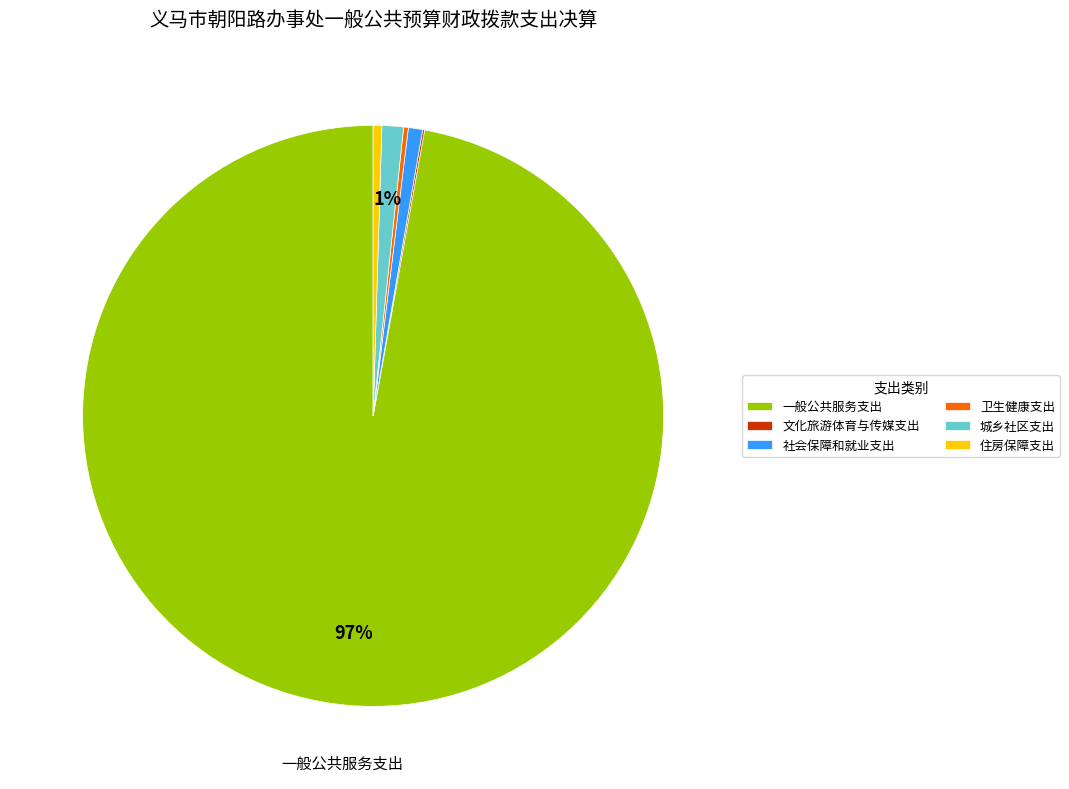

The 一般公共服务支出 slice represents 97% of the pie. True or false?

True